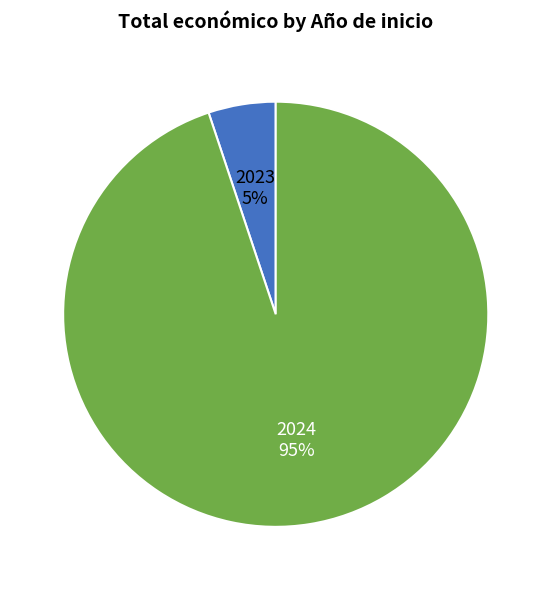

To the nearest percent, what is the difference between the largest and smallest slice percentages?

90%